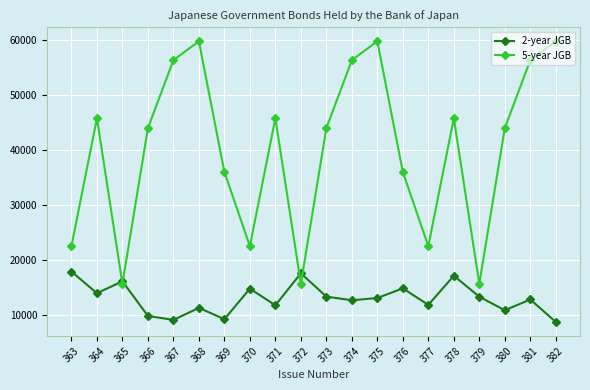

What are all the series names shown in the legend?

2-year JGB, 5-year JGB